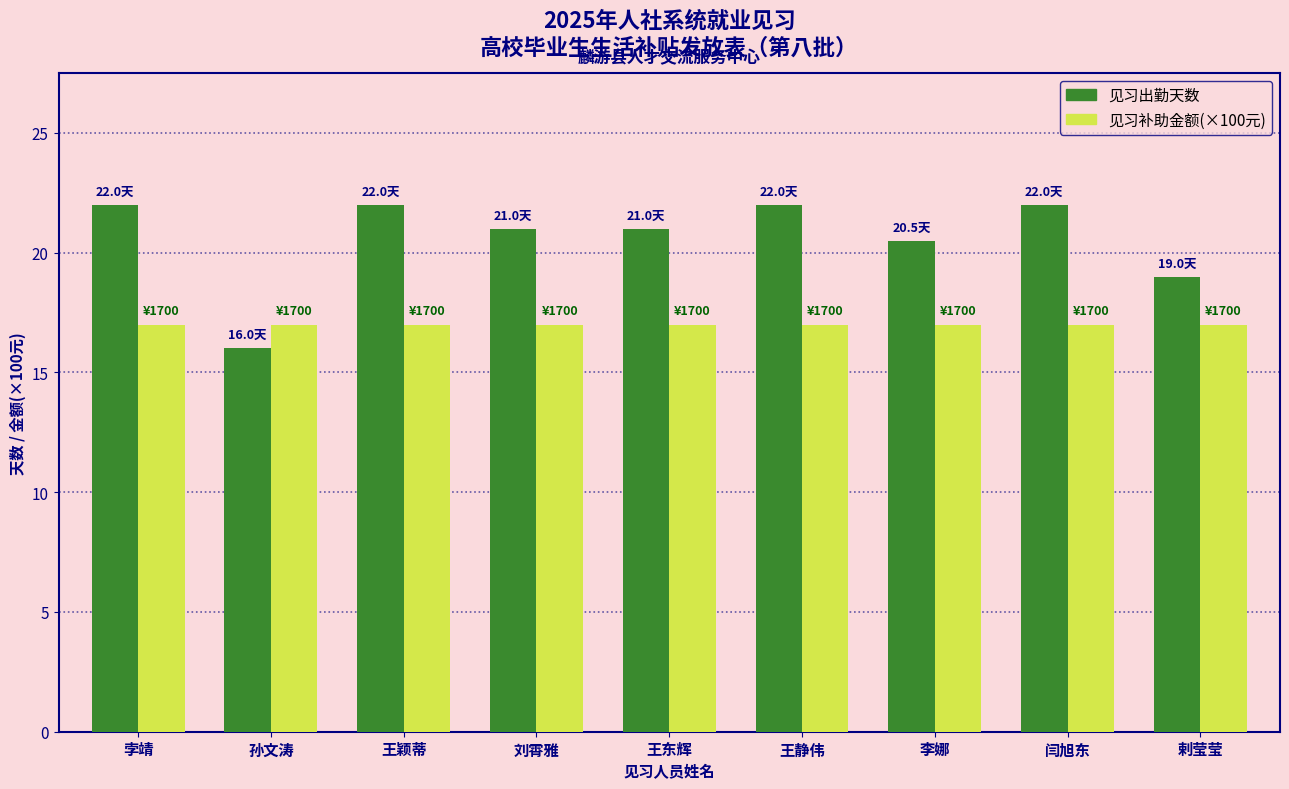

What is the label of the 7th bar from the right?

王颖蒂